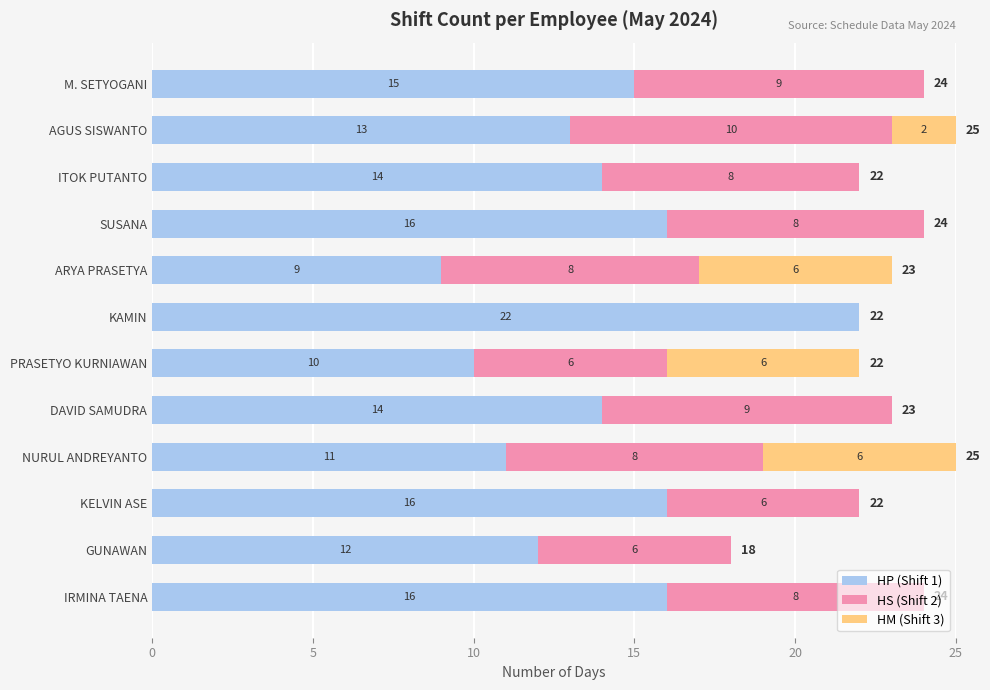

The value of HP (Shift 1) at ARYA PRASETYA is 2. True or false?

False